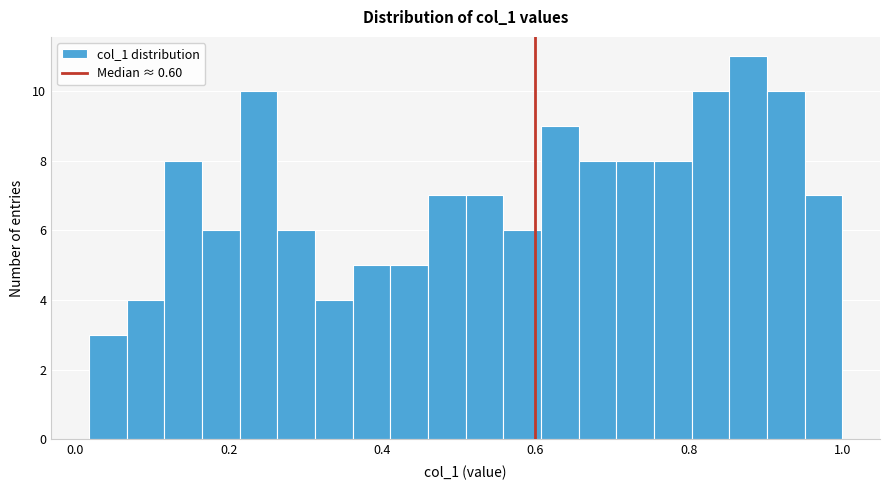

Around what value on the x-axis is the tallest bar? Give the approximate position of its centre, as read against the axis.

0.88